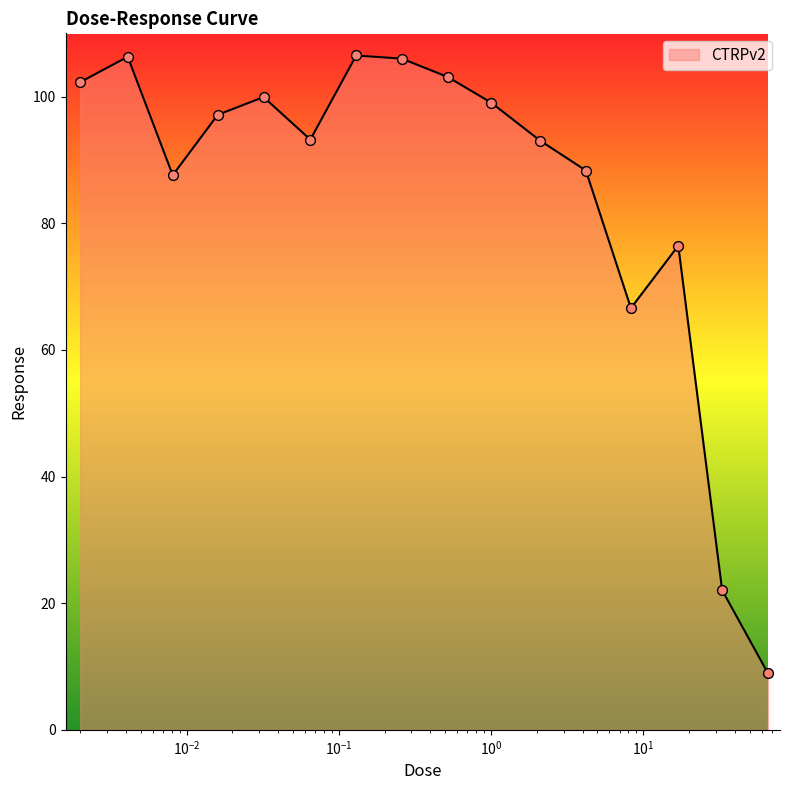

What is the maximum value shown in the chart?

106.5